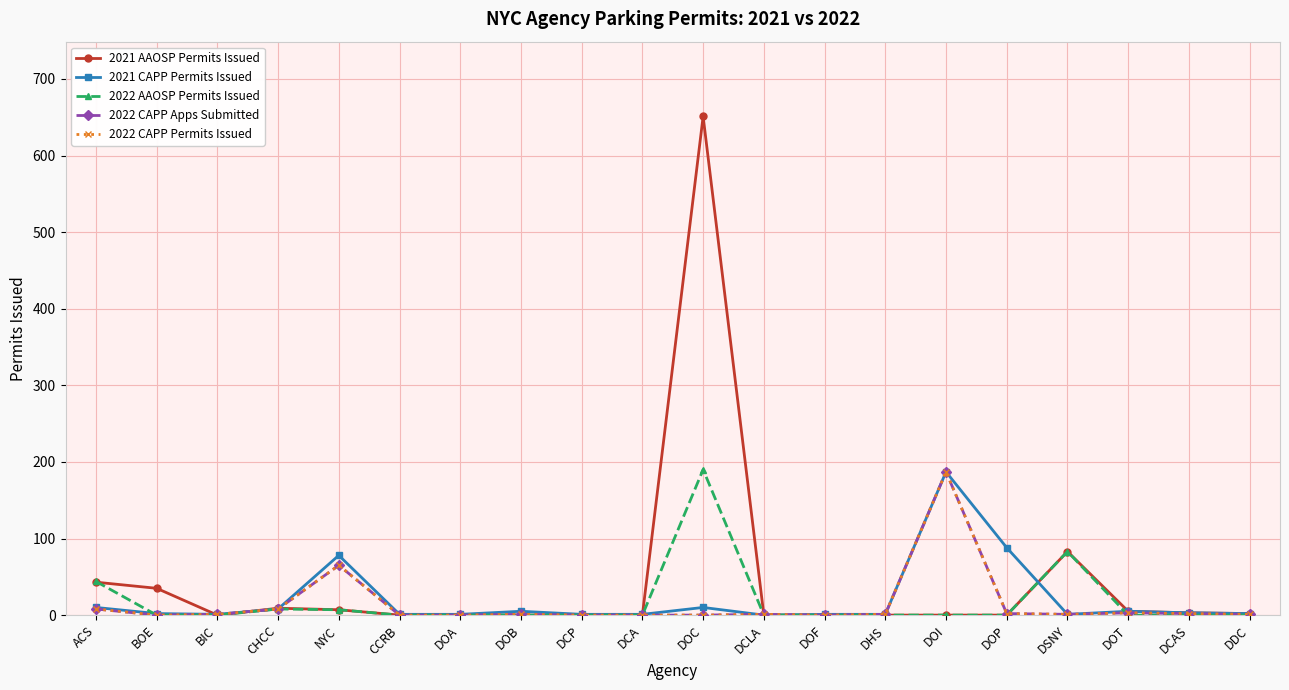

Is this an area chart (filled region under the line)?

No